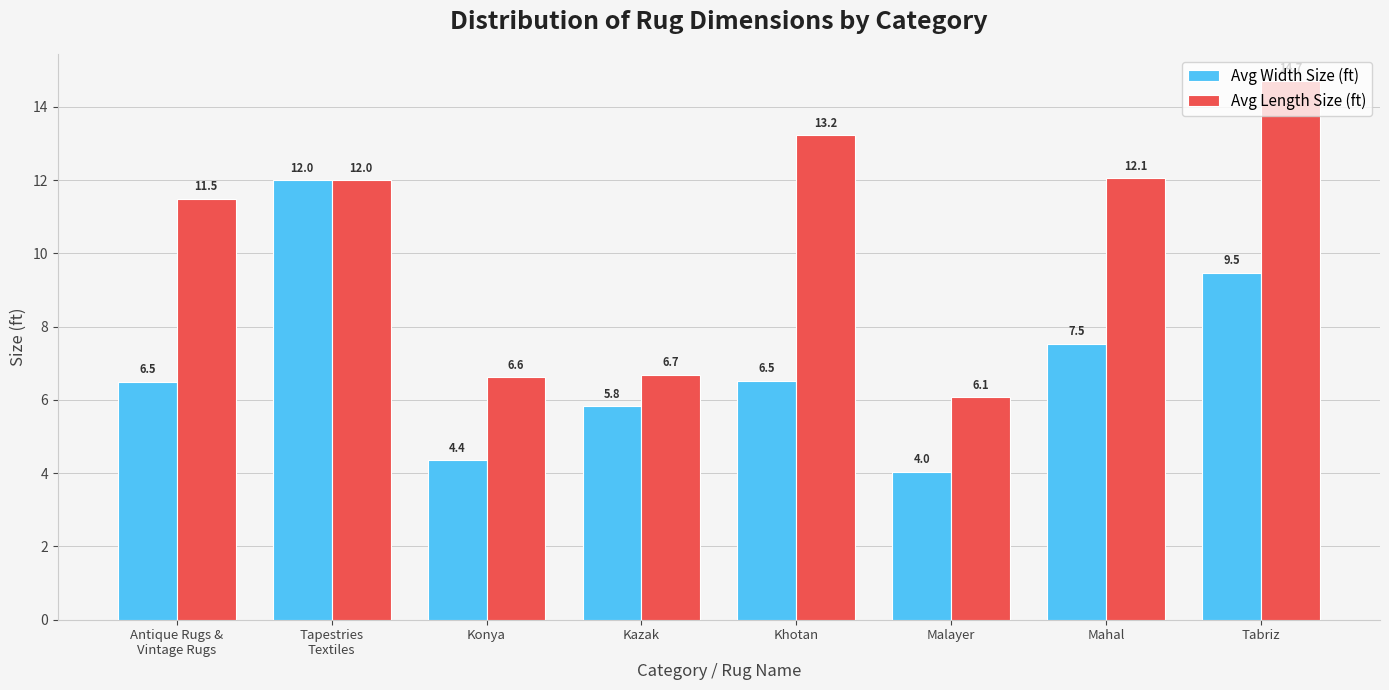

What are all the series names shown in the legend?

Avg Width Size (ft), Avg Length Size (ft)